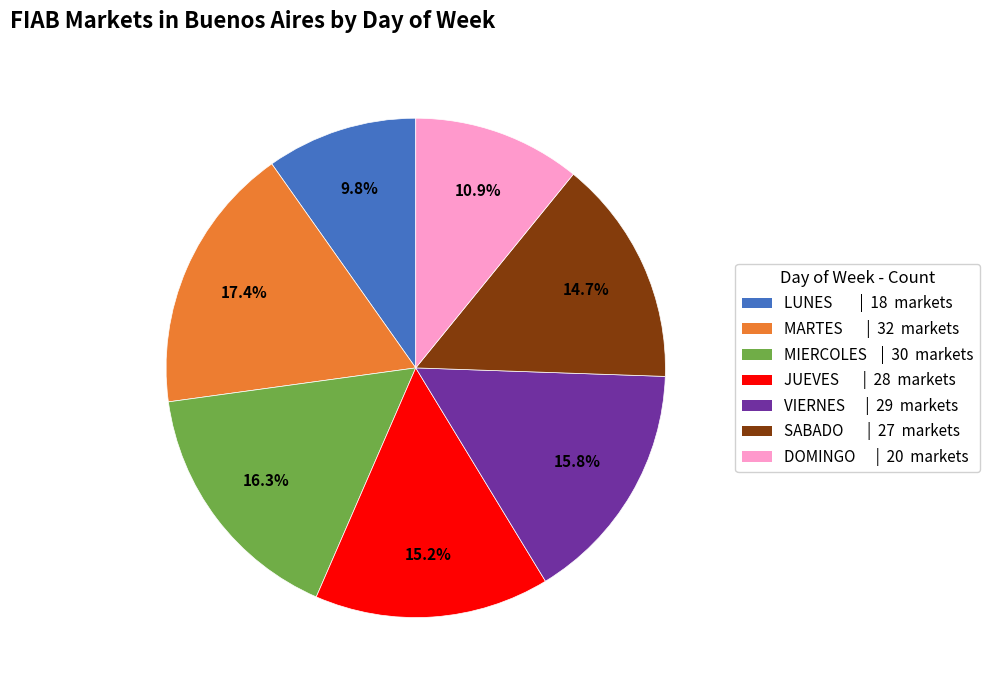

To the nearest percent, what is the difference between the largest and smallest slice percentages?

8%